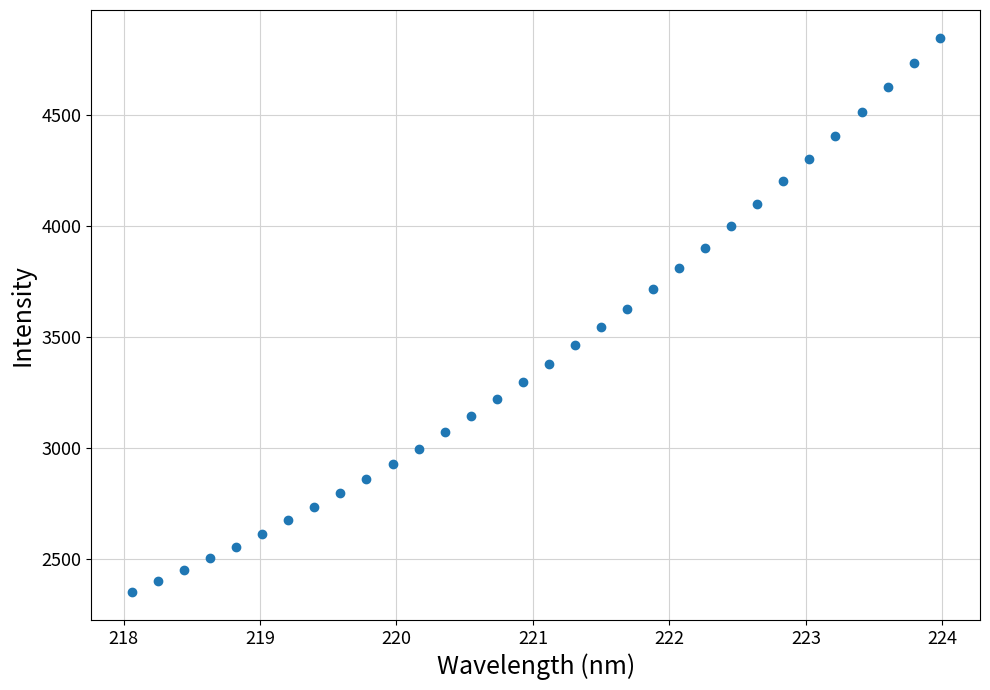

What is the range of X values (max minus min)?

5.9